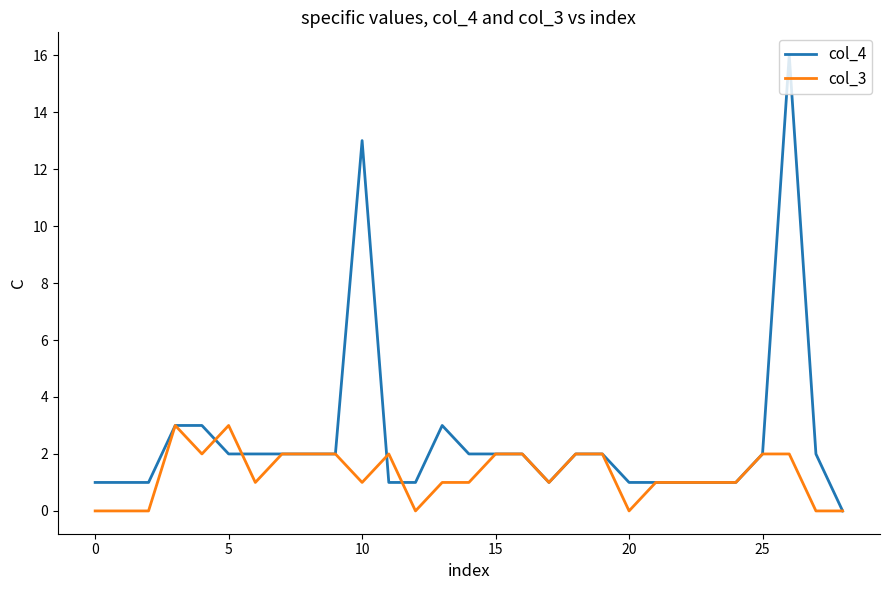

Which series has the largest total across all categories?

col_4